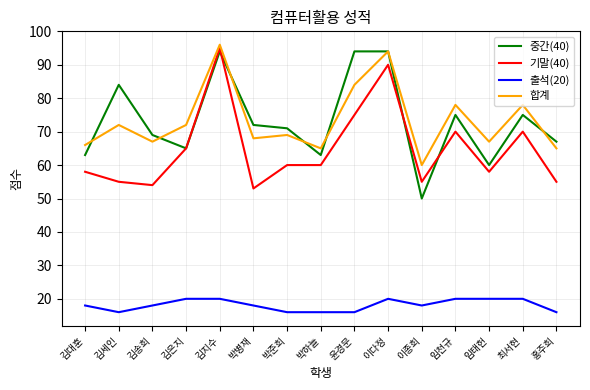

Between 임태헌 and 홍주희, which series saw the biggest shift?

중간(40)